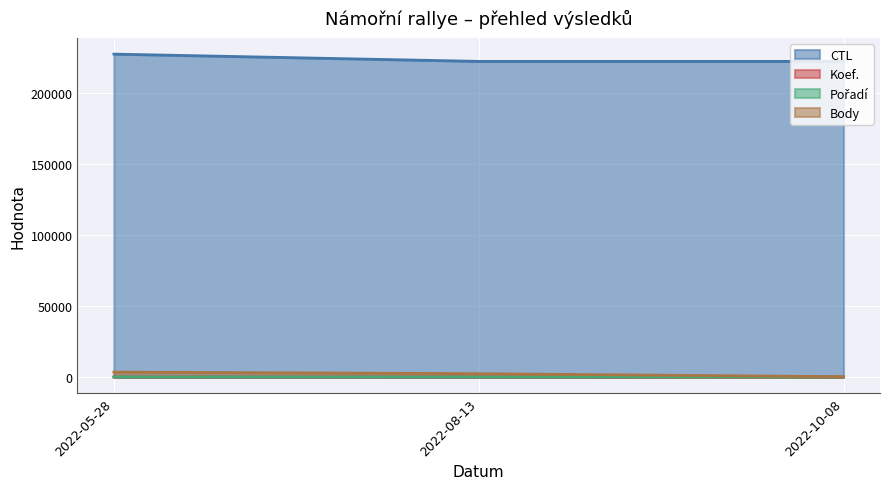

The Pořadí series shows 3 at 2022-10-08. True or false?

True